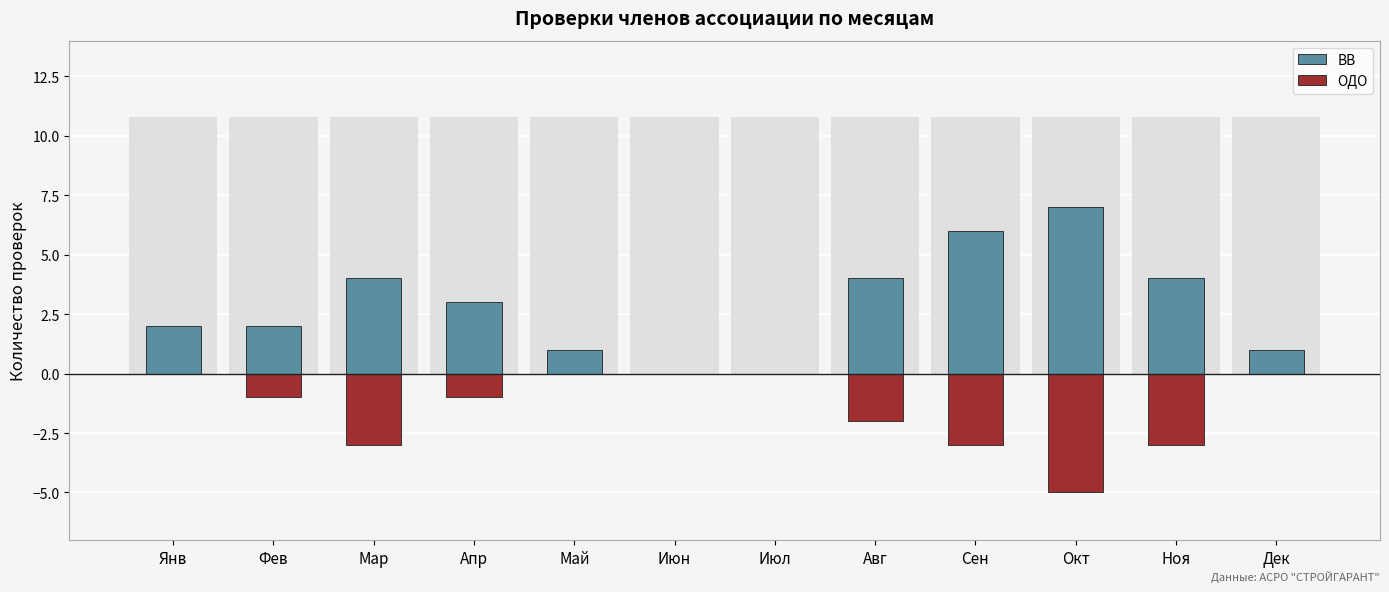

Which series has the widest spread of values?

ВВ